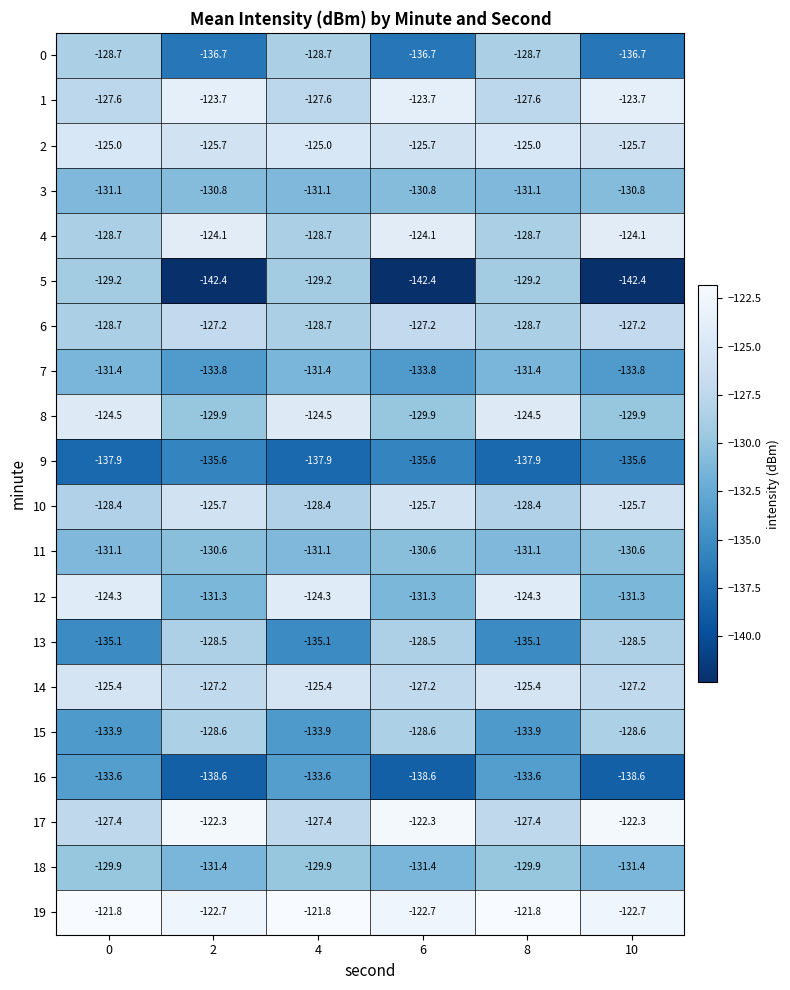

At how many categories does at least one series exceed -133?

6